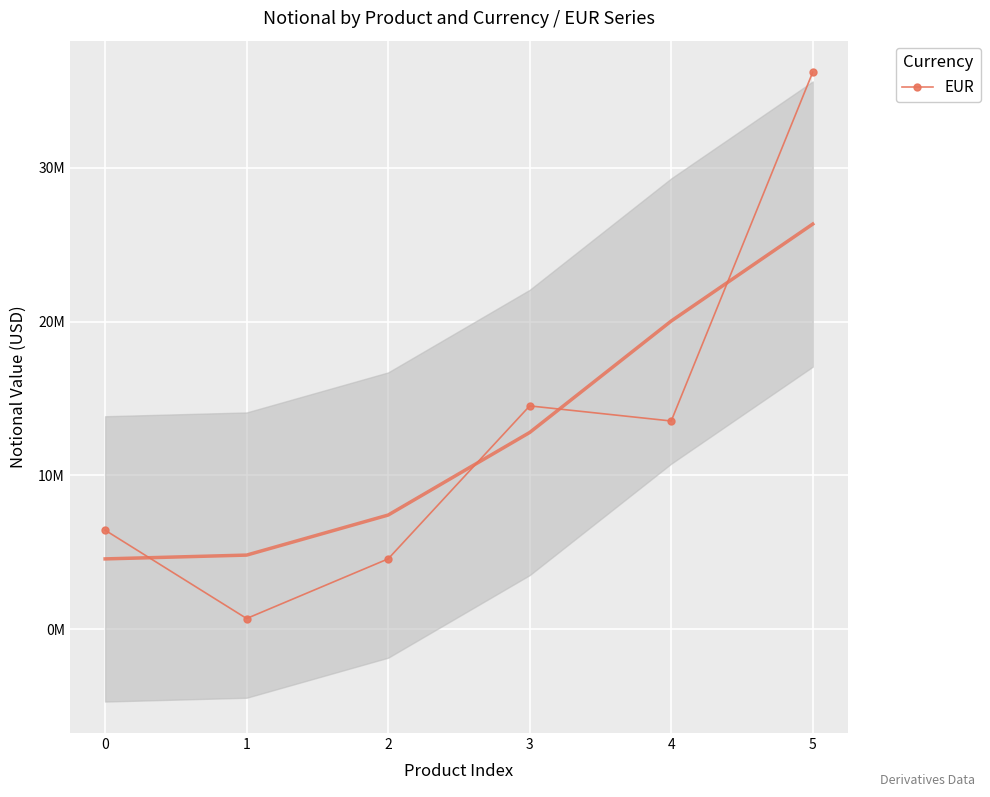

List the labels in order of value, smallest first.

1, 2, 0, 4, 3, 5